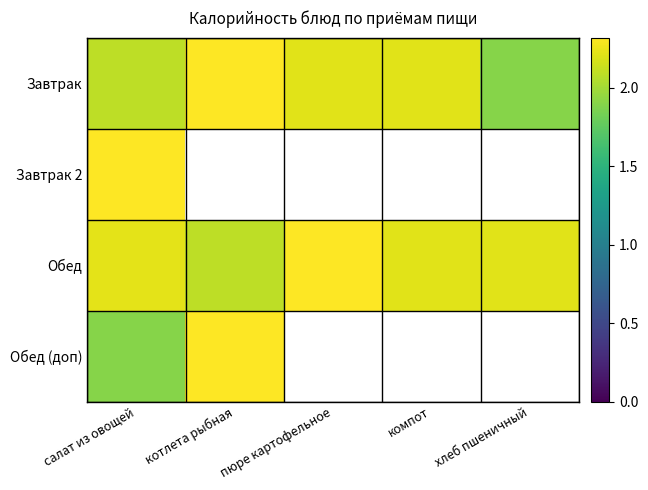

What is the difference between the highest and lowest values at салат из овощей?

0.4